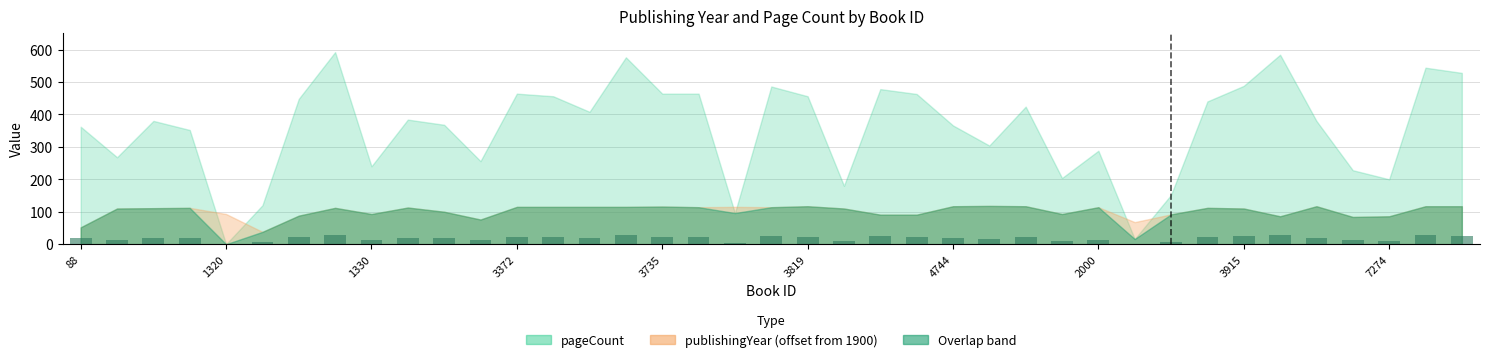

What is the maximum value shown in the chart?

29.6